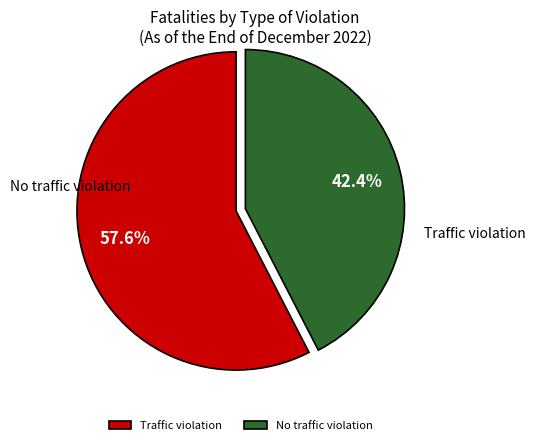

Is it true that Traffic violation is 58% of the pie?

True